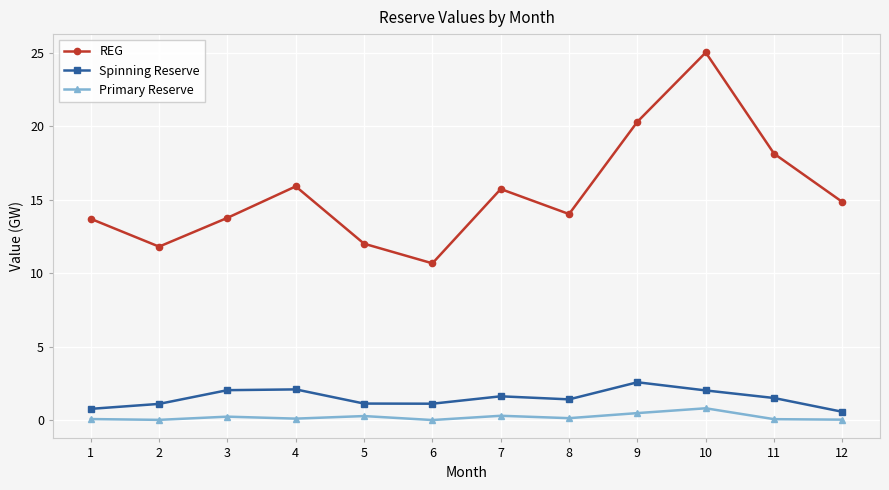

Rank the series at 1 from lowest to highest value.

Primary Reserve, Spinning Reserve, REG